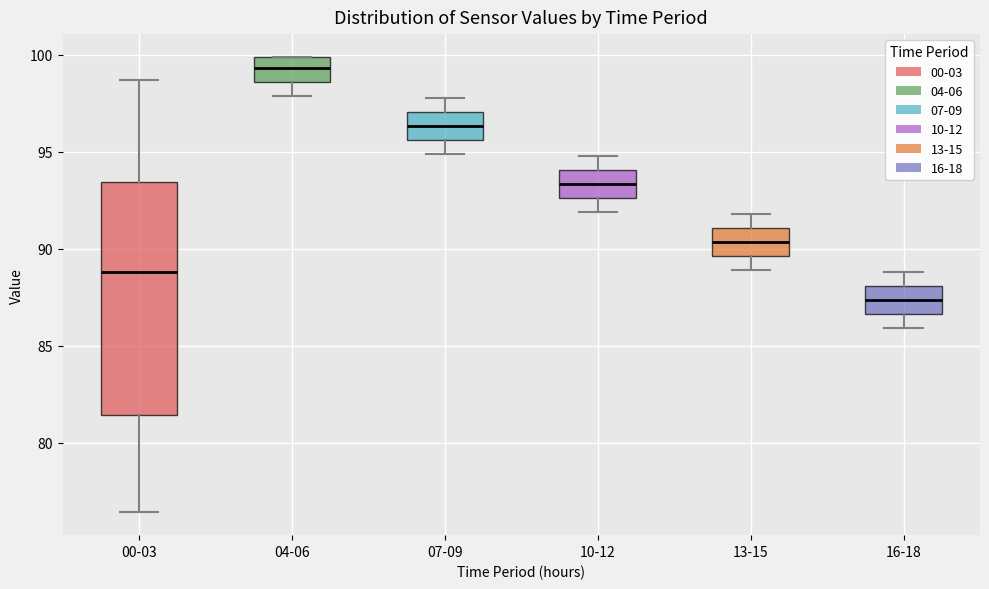

Which box has the lowest median line?

16-18